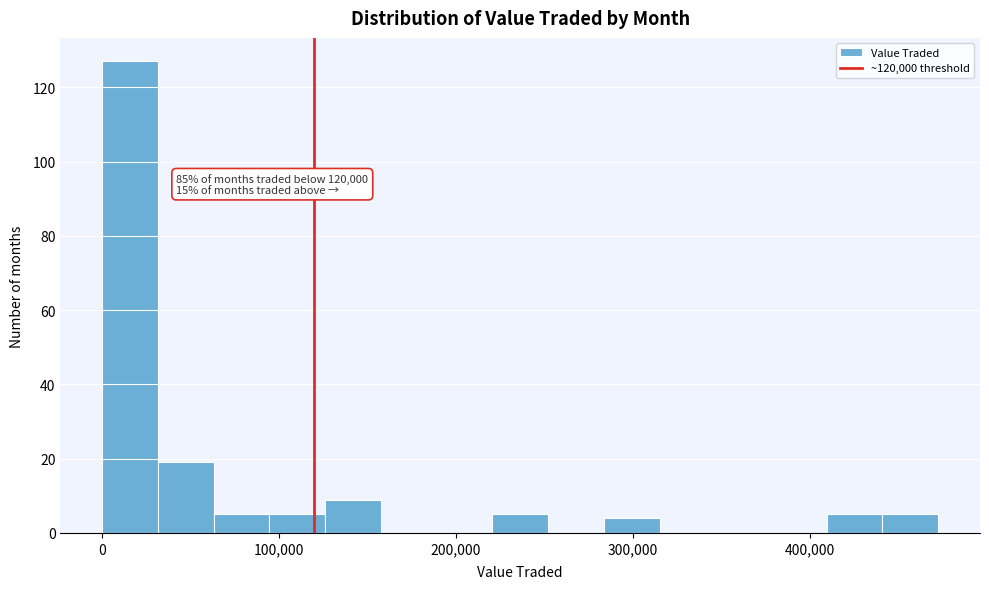

Read against the x-axis, roughly where is the centre of the tallest bar?

20000